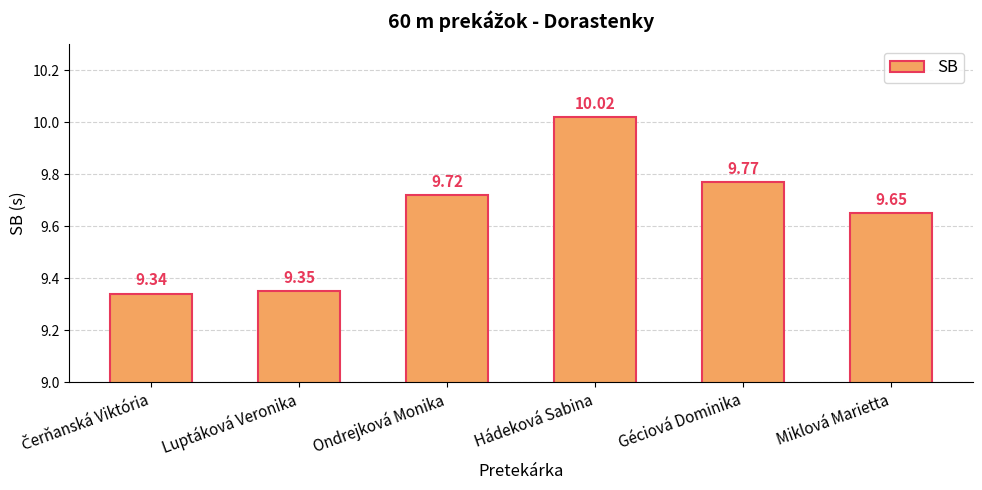

What is the label of the 5th bar from the left?

Géciová Dominika